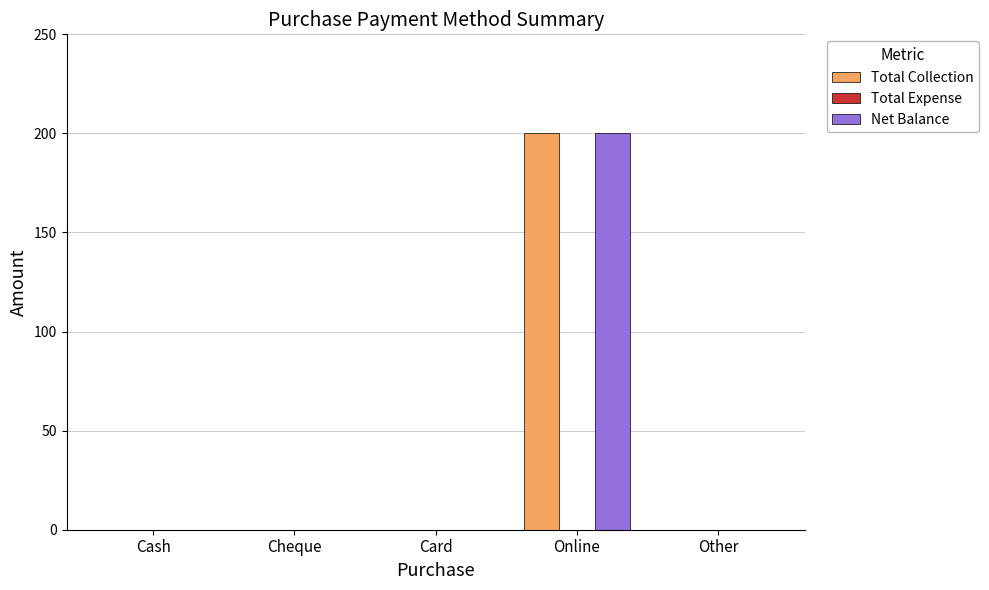

Reading left to right, transcribe all the data shown in this chart.

Total Collection: Cash=0	Cheque=0	Card=0	Online=200	Other=0
Net Balance: Cash=0	Cheque=0	Card=0	Online=200	Other=0